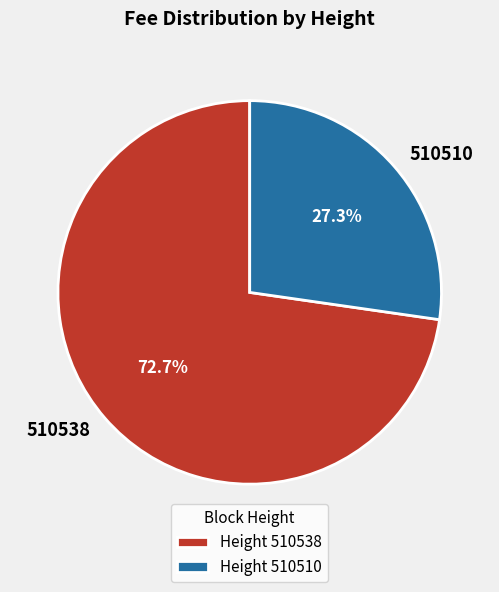

Does any single category account for the majority?

Yes